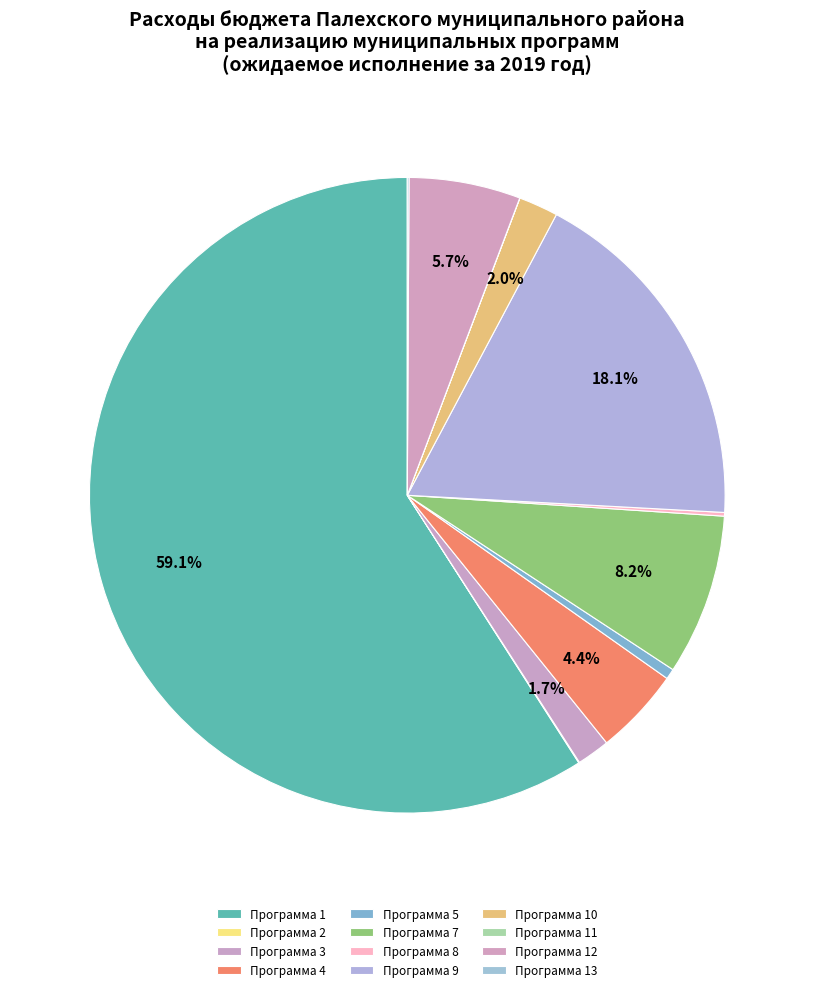

Is it true that Программа 5 is 11% of the pie?

False